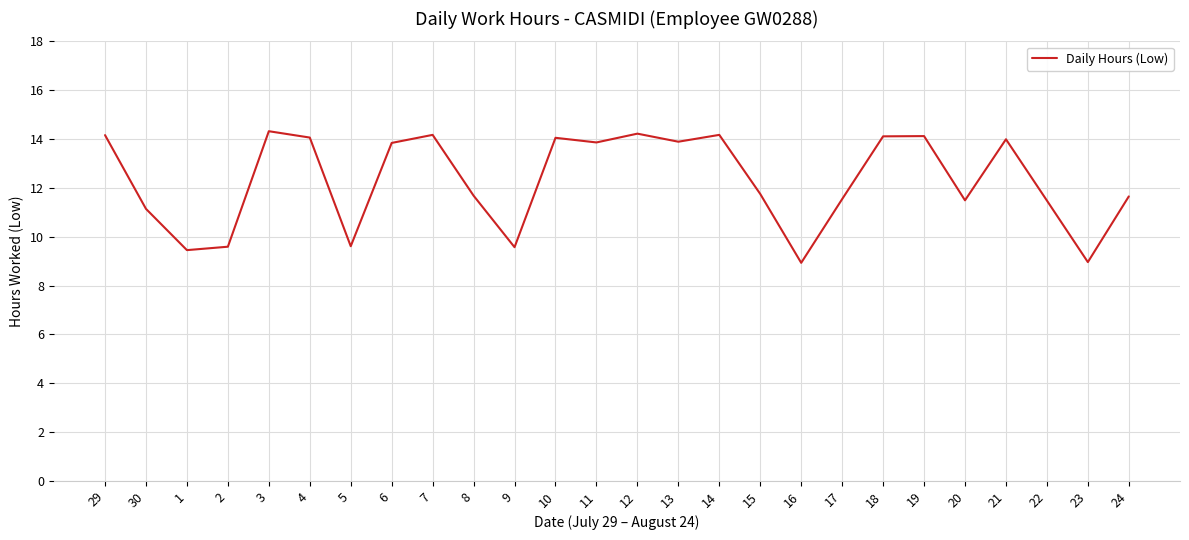

How many lines are shown in the chart?

1